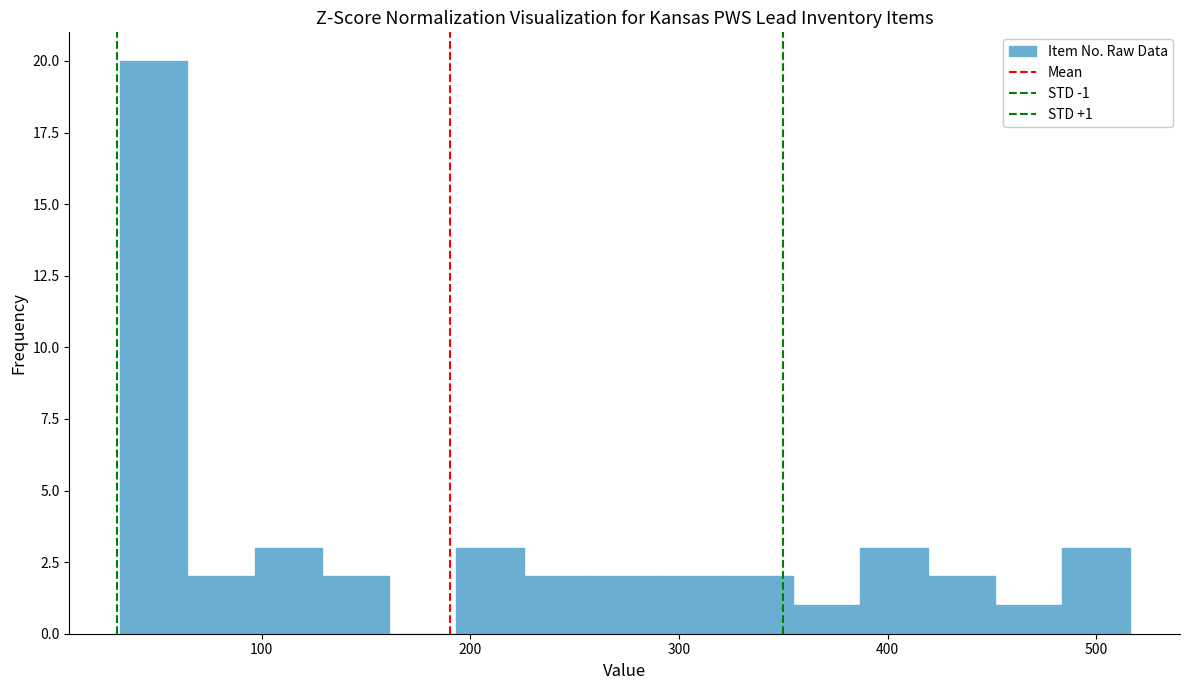

Read against the x-axis, roughly where is the centre of the tallest bar?

50